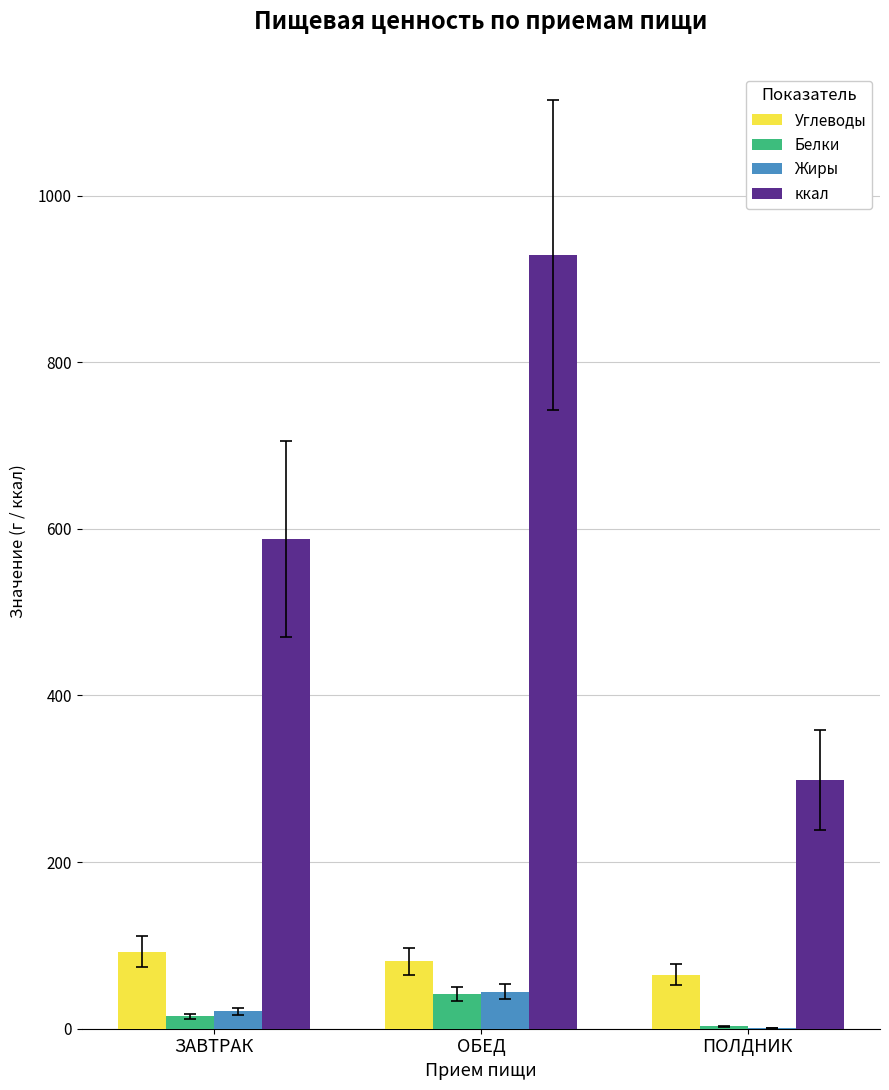

At which label does Углеводы first exceed 81?

ЗАВТРАК